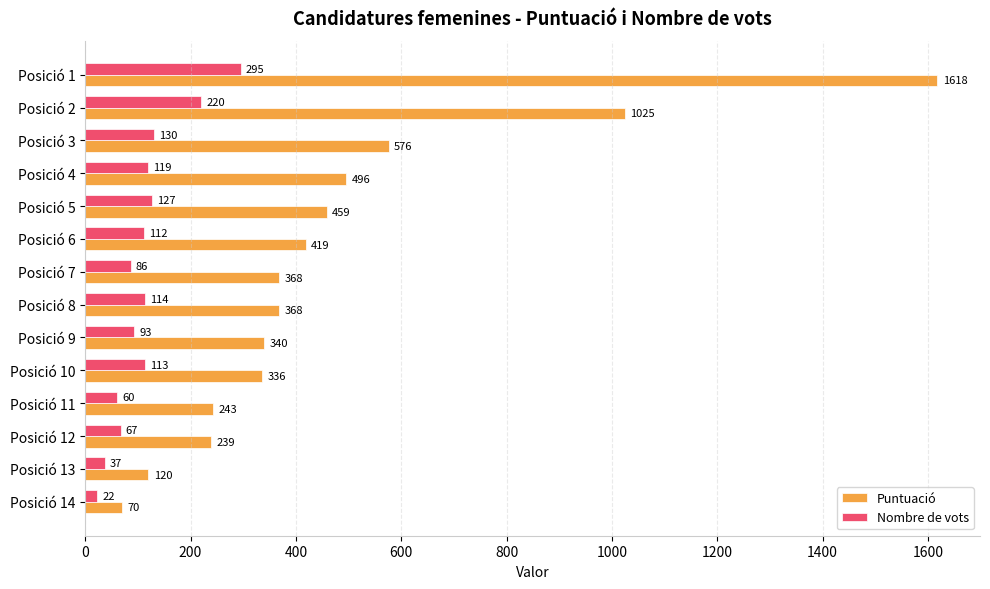

The Puntuació series shows 419 at Posició 6. True or false?

True